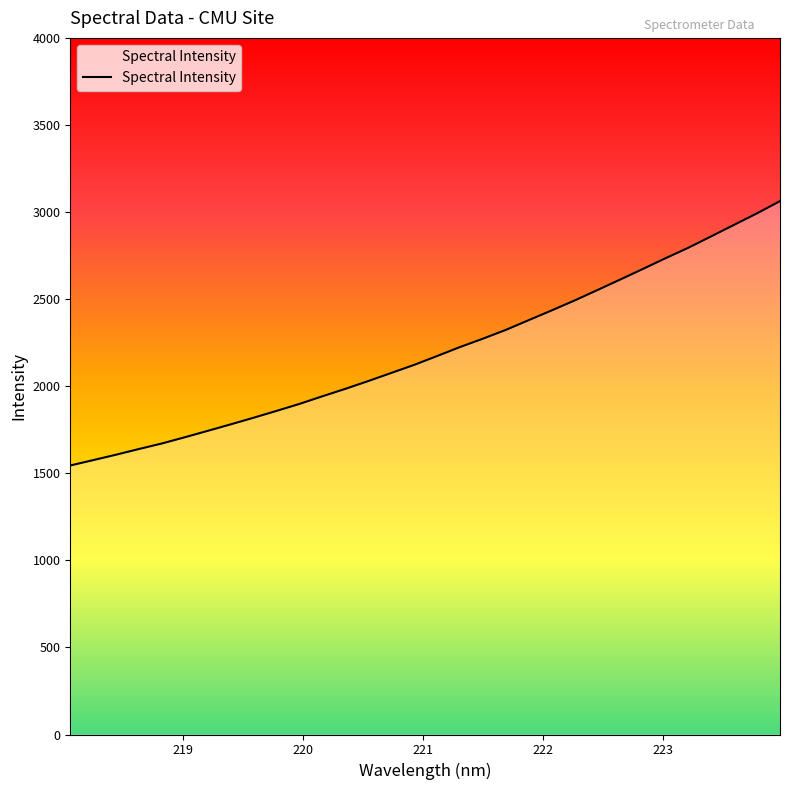

What is the maximum value shown in the chart?

3062.7